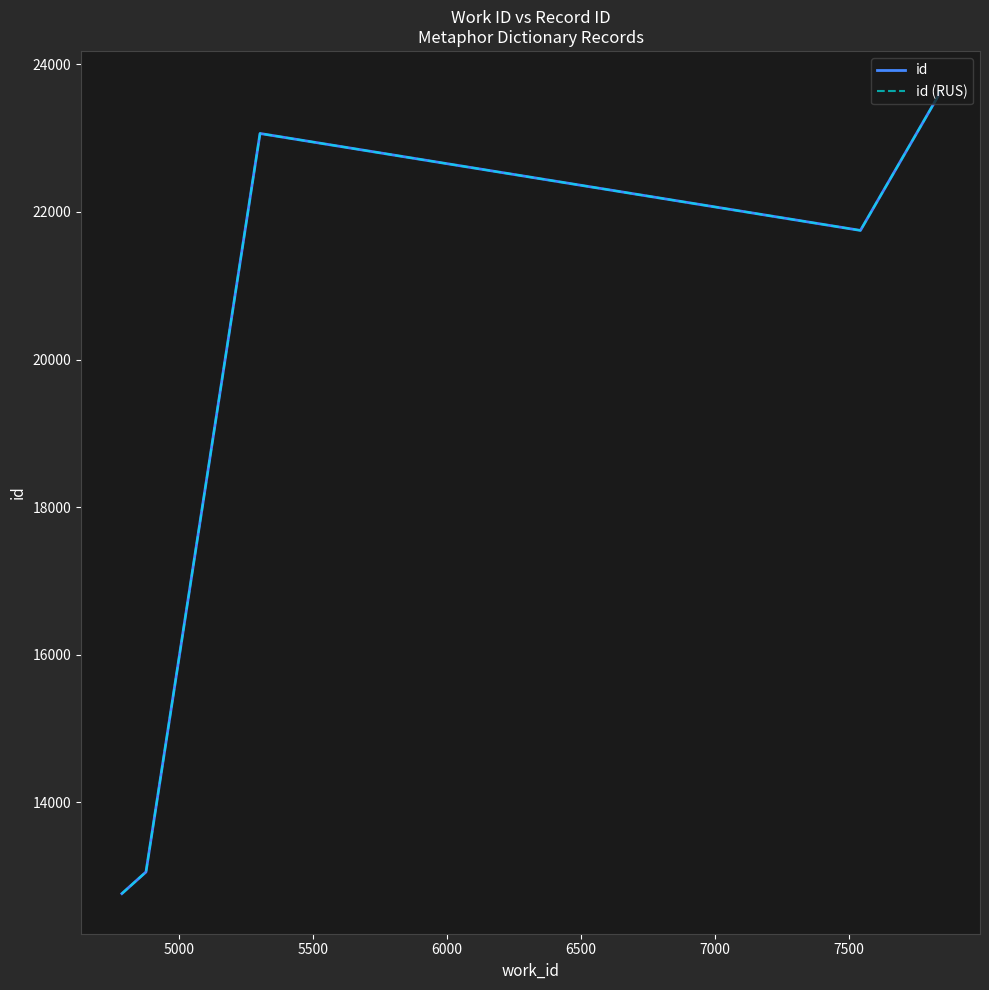

Which series has the widest spread of values?

id